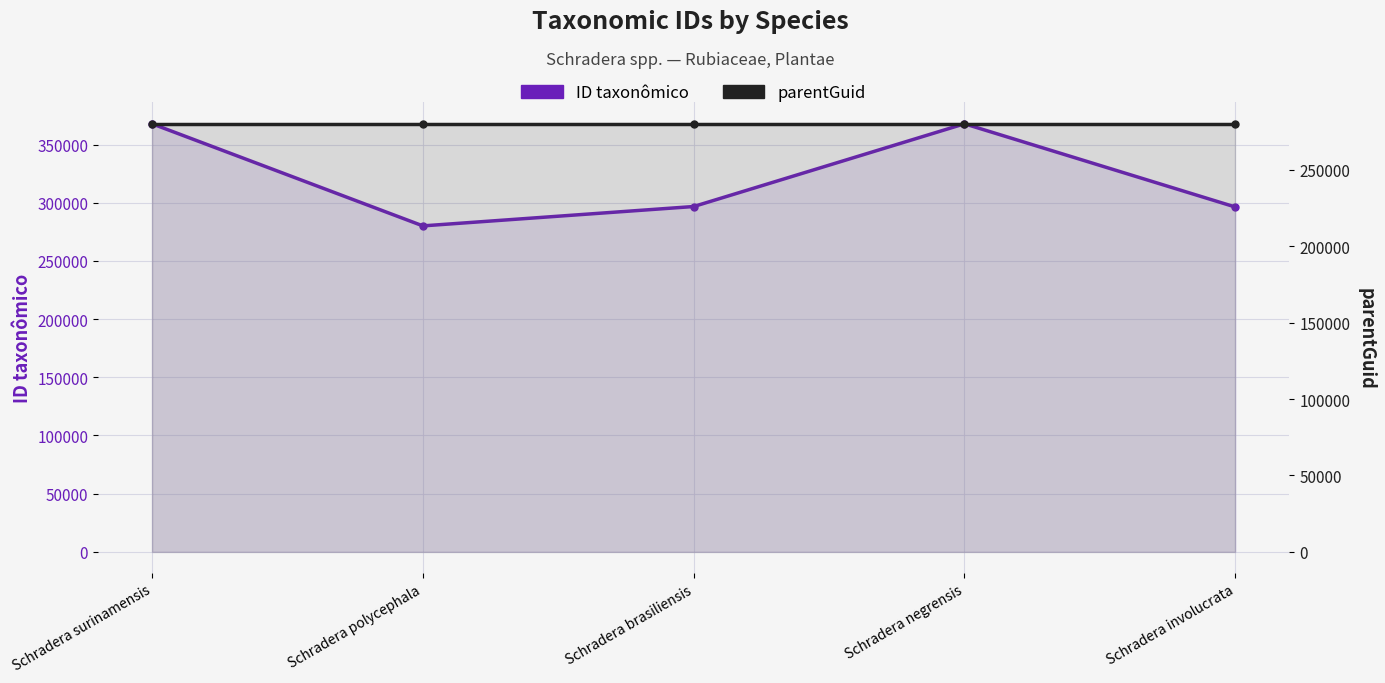

Rank the series by their average value, from highest to lowest.

ID taxonômico, parentGuid